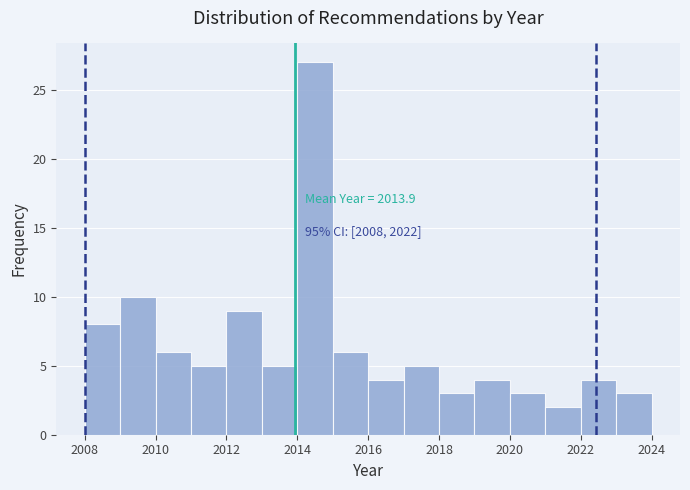

Which range on the x-axis has the tallest bar?

2014 to 2015